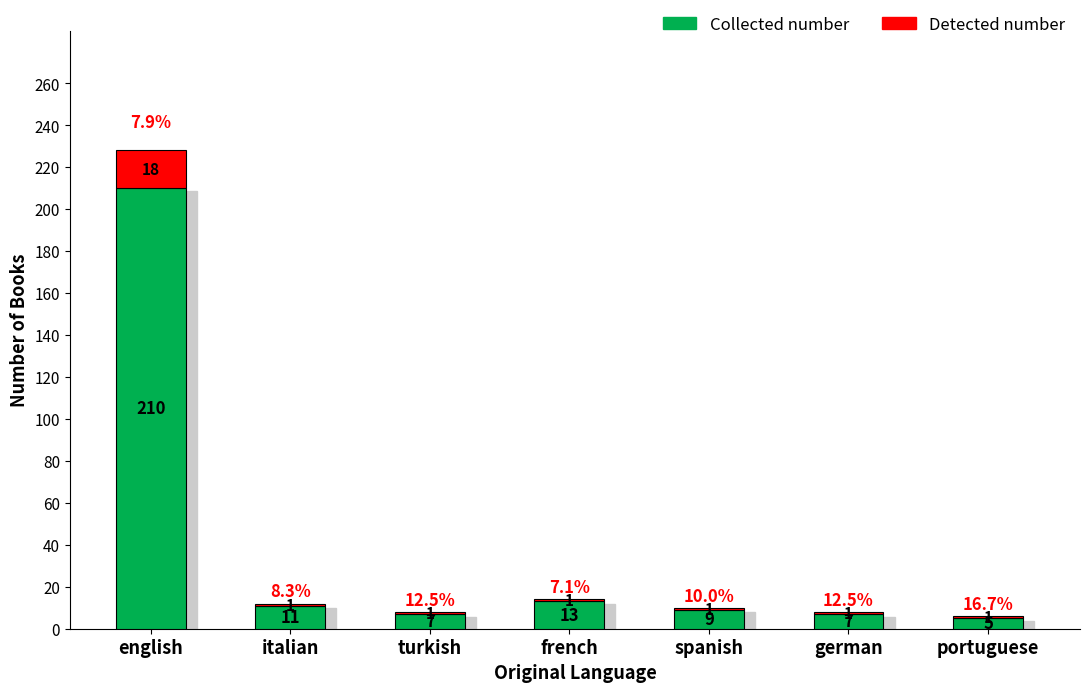

Where does the Collected number series first go above 9?

english